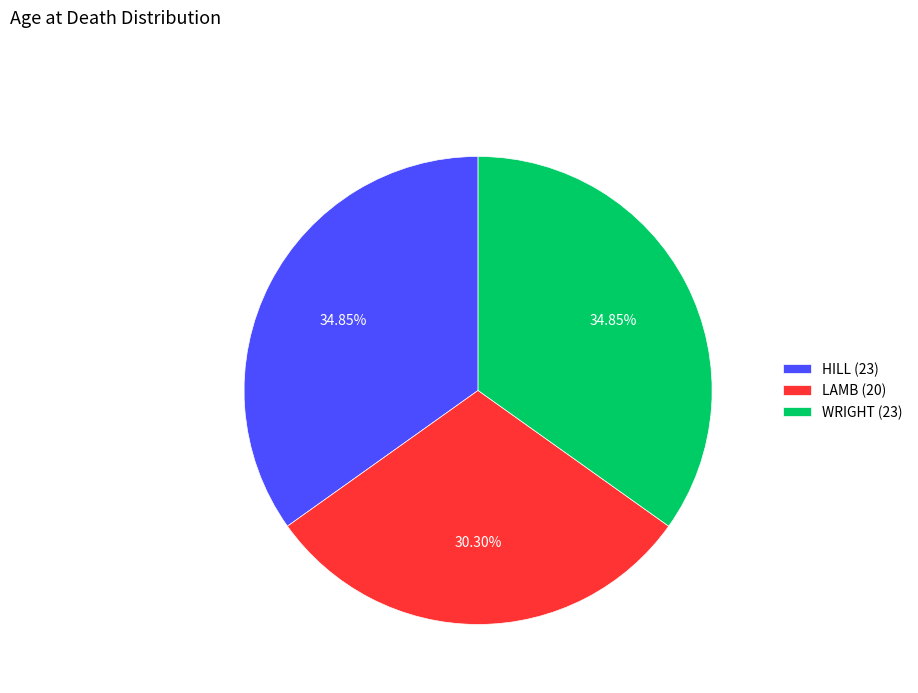

What is the ratio of the value at WRIGHT (23) to the value at HILL (23)?

1.0